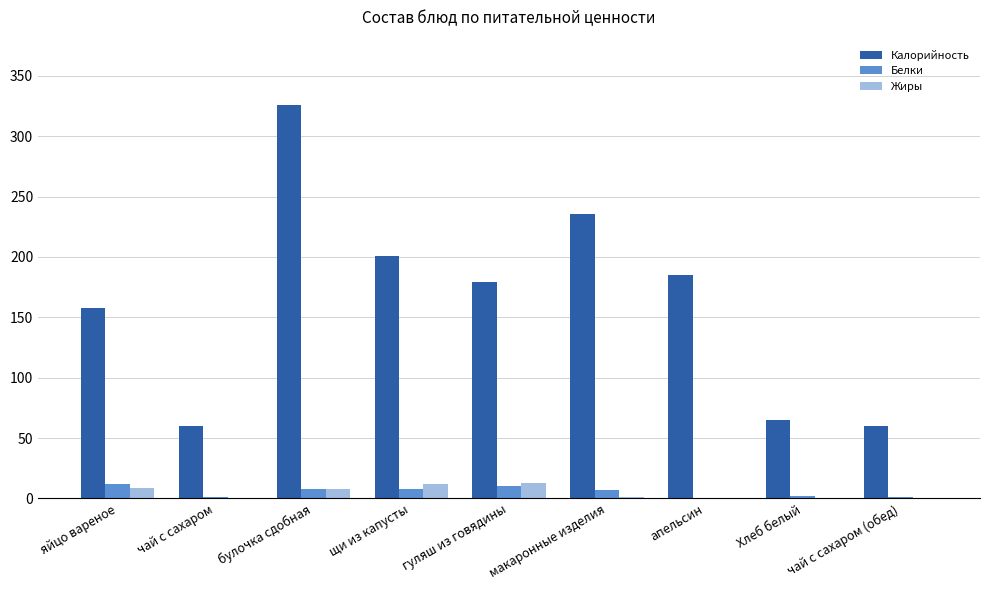

How many data points does each series have?

9